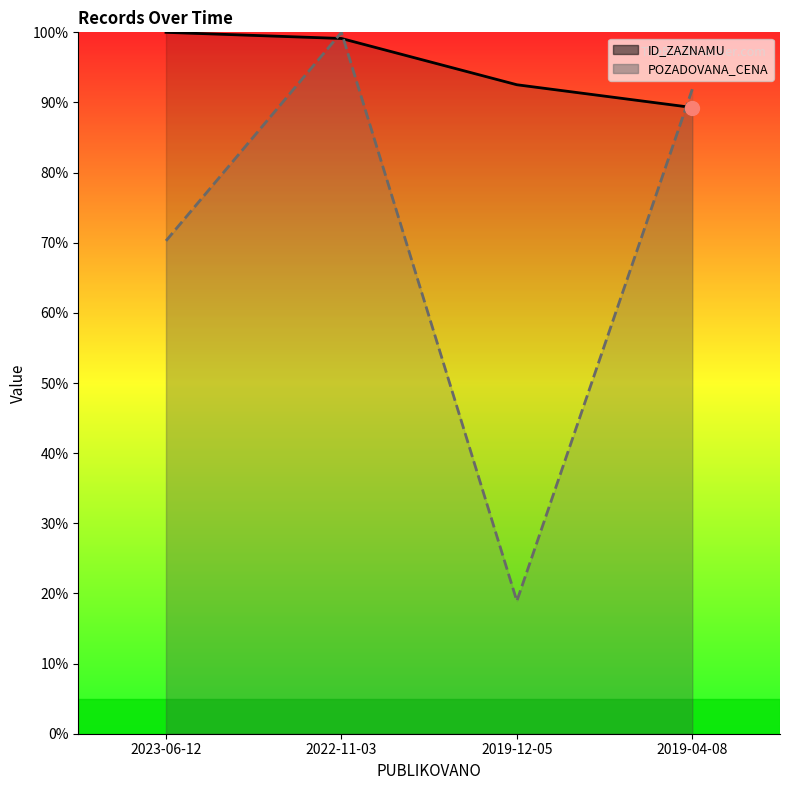

True or false: POZADOVANA_CENA has more than 0 points higher than both neighbors.

True